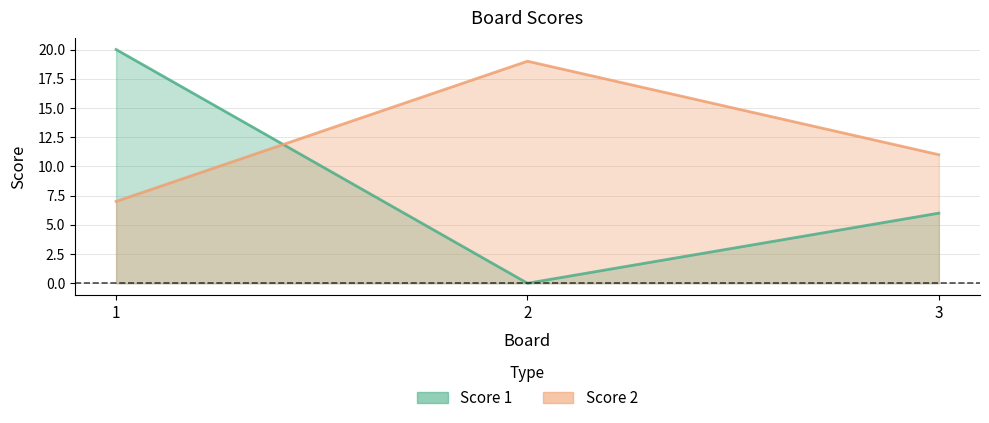

What is the greatest value displayed?

20